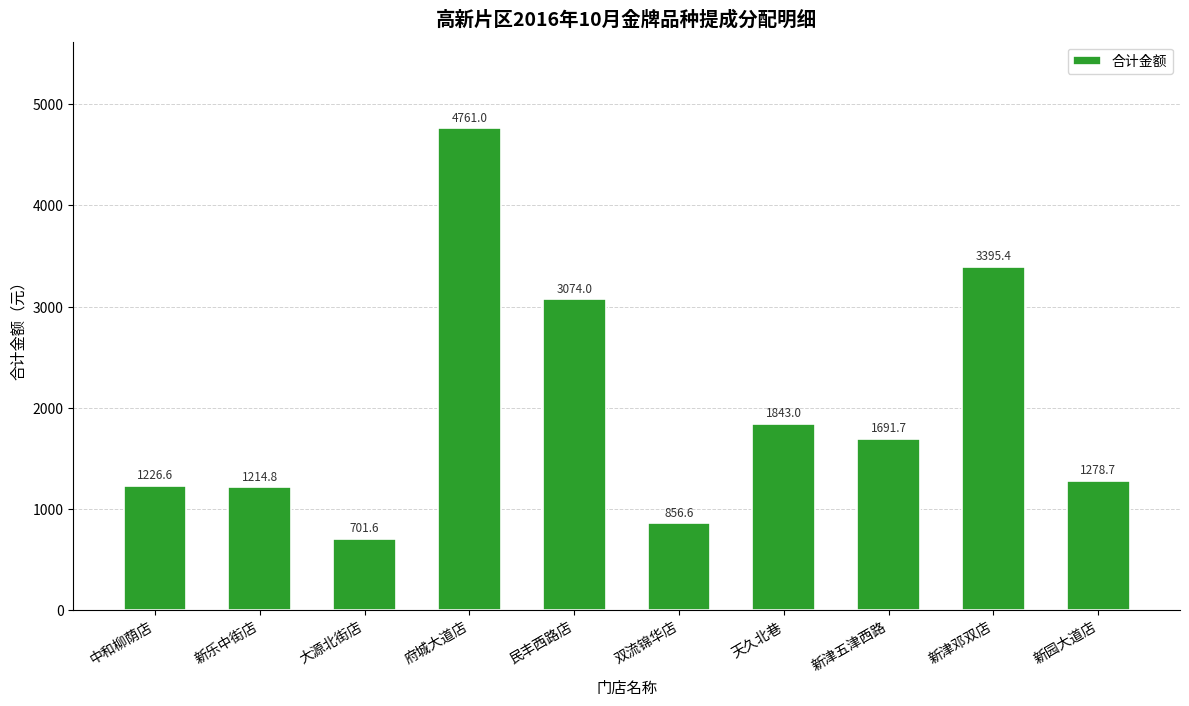

What is the ratio of the value at 新津邓双店 to the value at 新津五津西路?

2.0